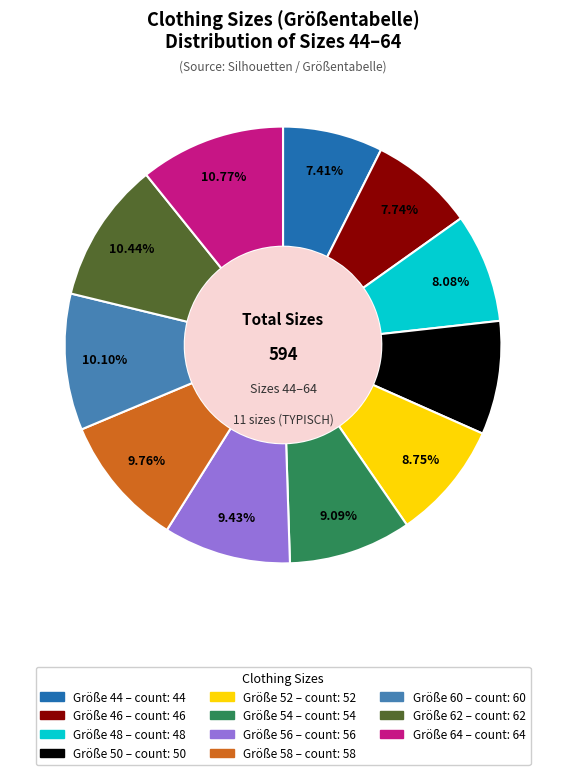

Is there any slice that represents more than half of the pie?

No